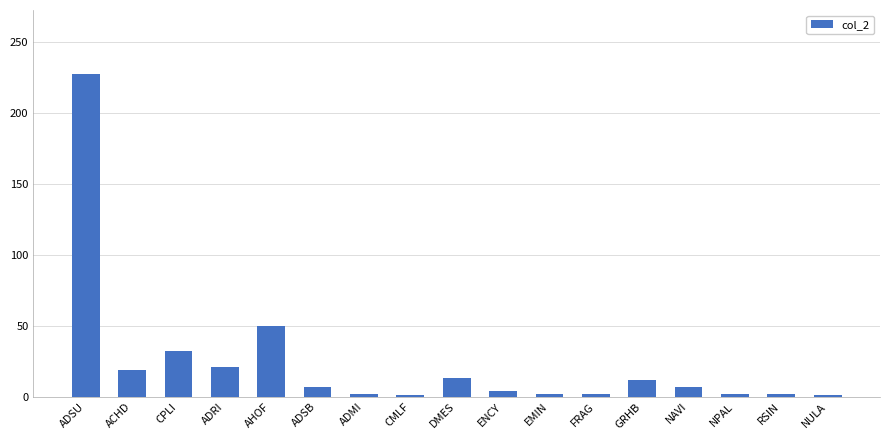

How many values are below 7?

8